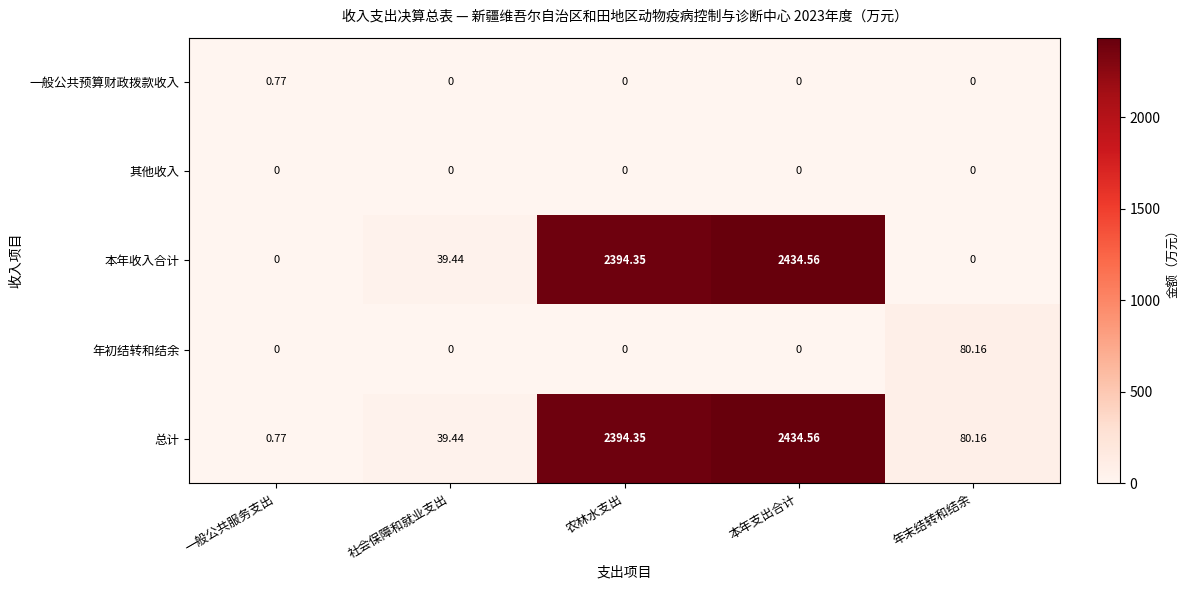

Which series has the largest total across all categories?

总计